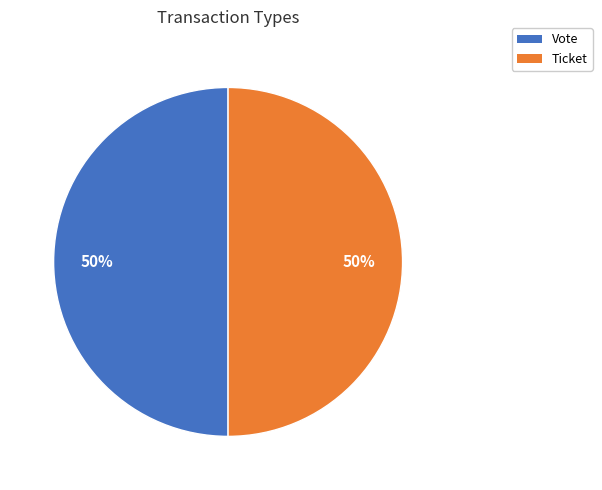

Approximately how many times larger is the value at Ticket compared to Vote?

1.0